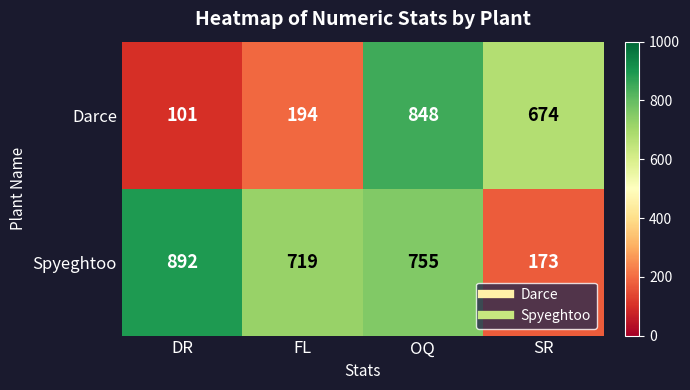

Which series has the widest spread of values?

Darce